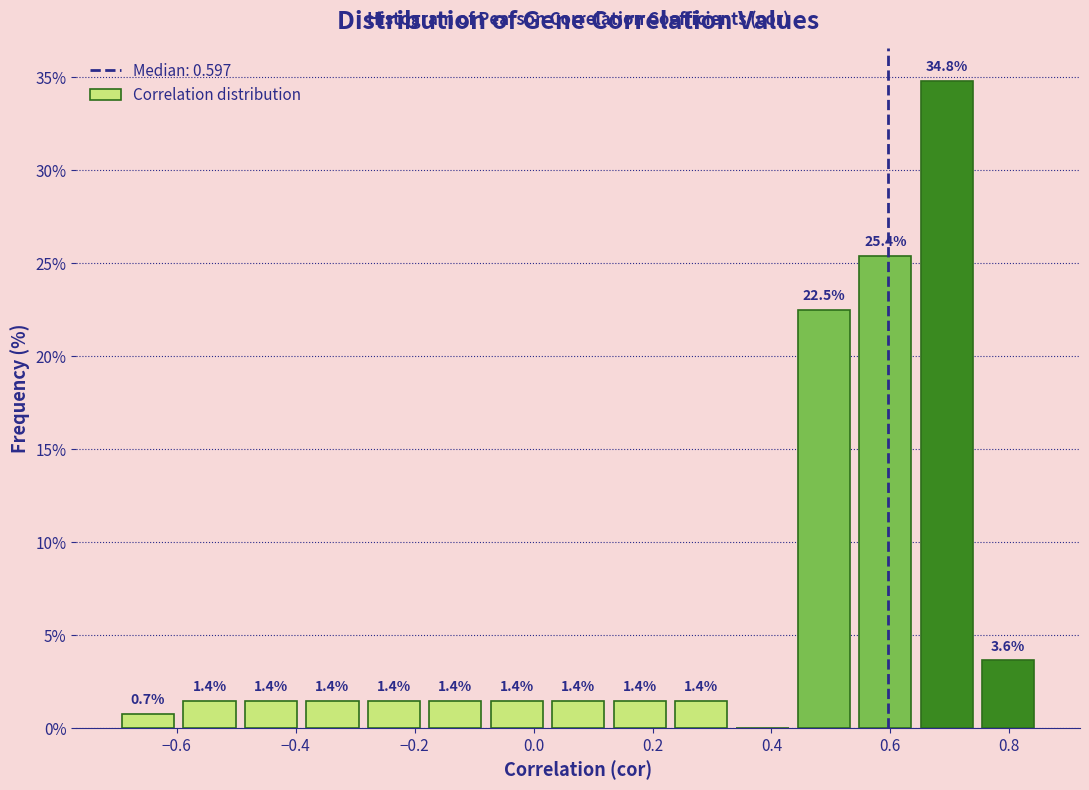

Which range on the x-axis has the tallest bar?

0.64 to 0.74